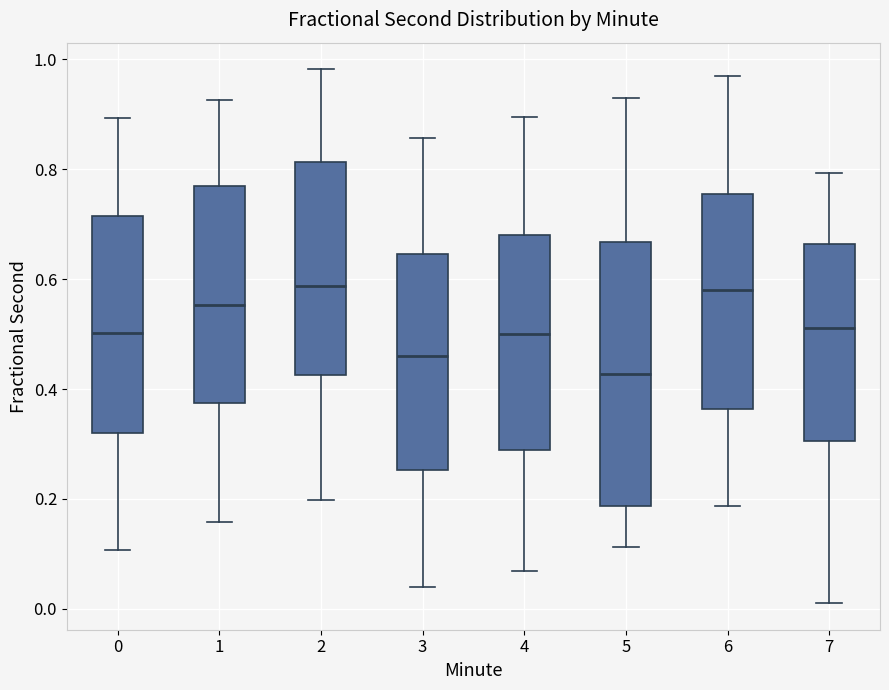

Which box has the lowest median line?

5